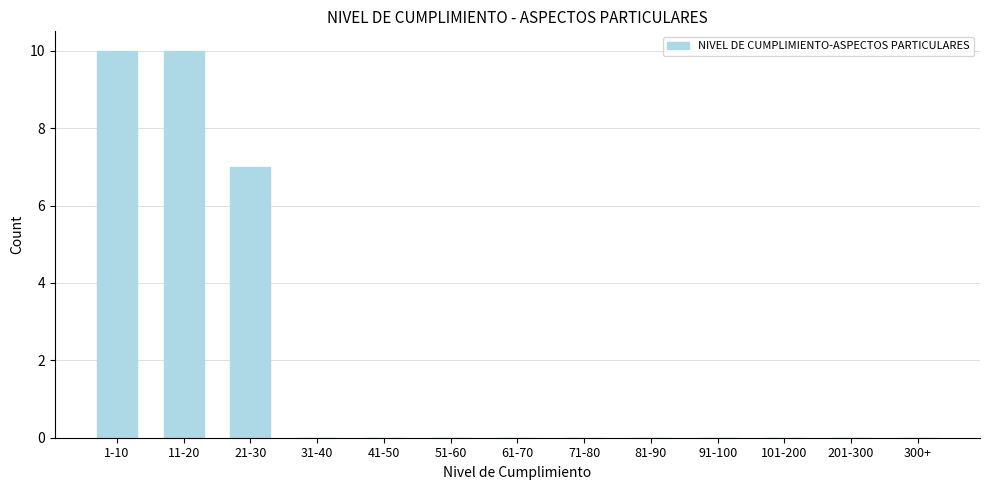

Reading right to left, transcribe all the data shown in this chart.

300+=0	201-300=0	101-200=0	91-100=0	81-90=0	71-80=0	61-70=0	51-60=0	41-50=0	31-40=0	21-30=7	11-20=10	1-10=10